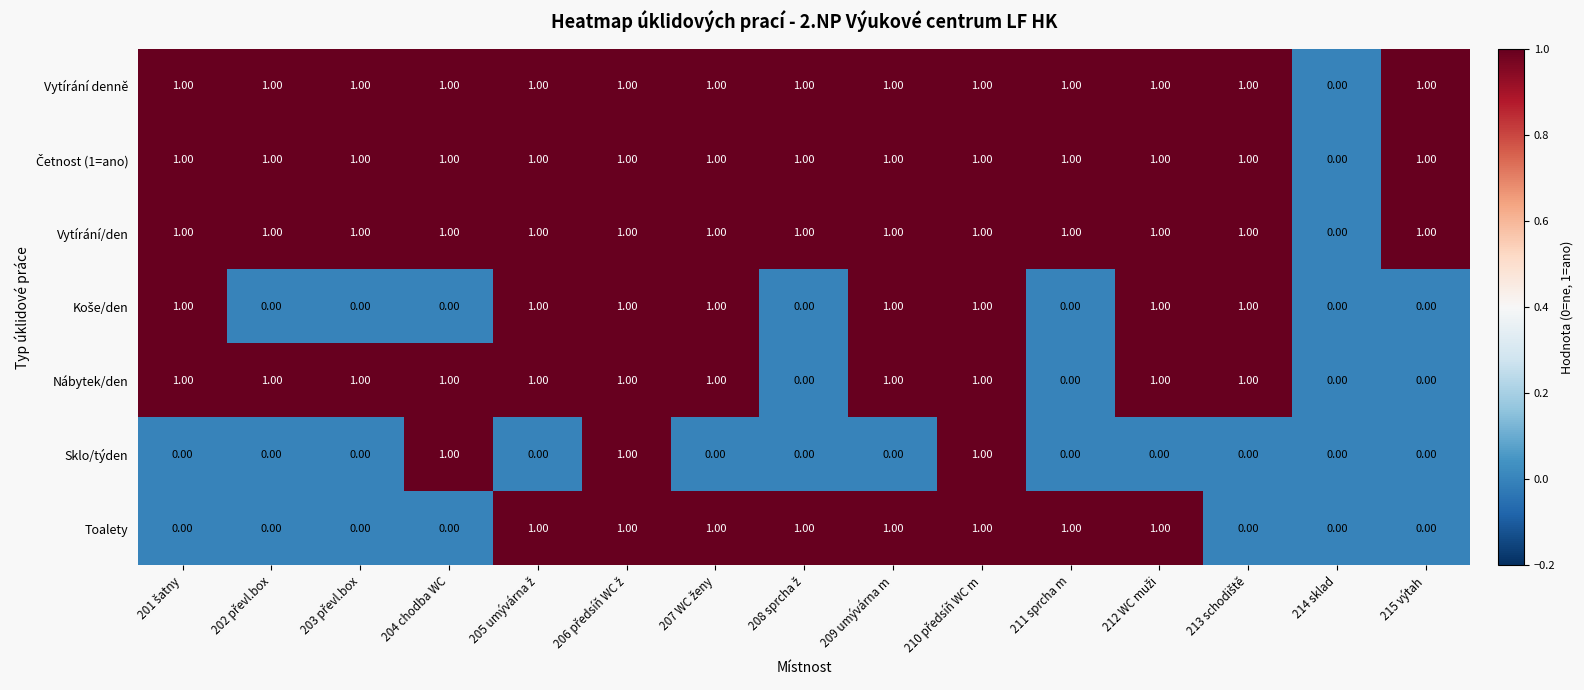

What is the sum of all Toalety values?

8